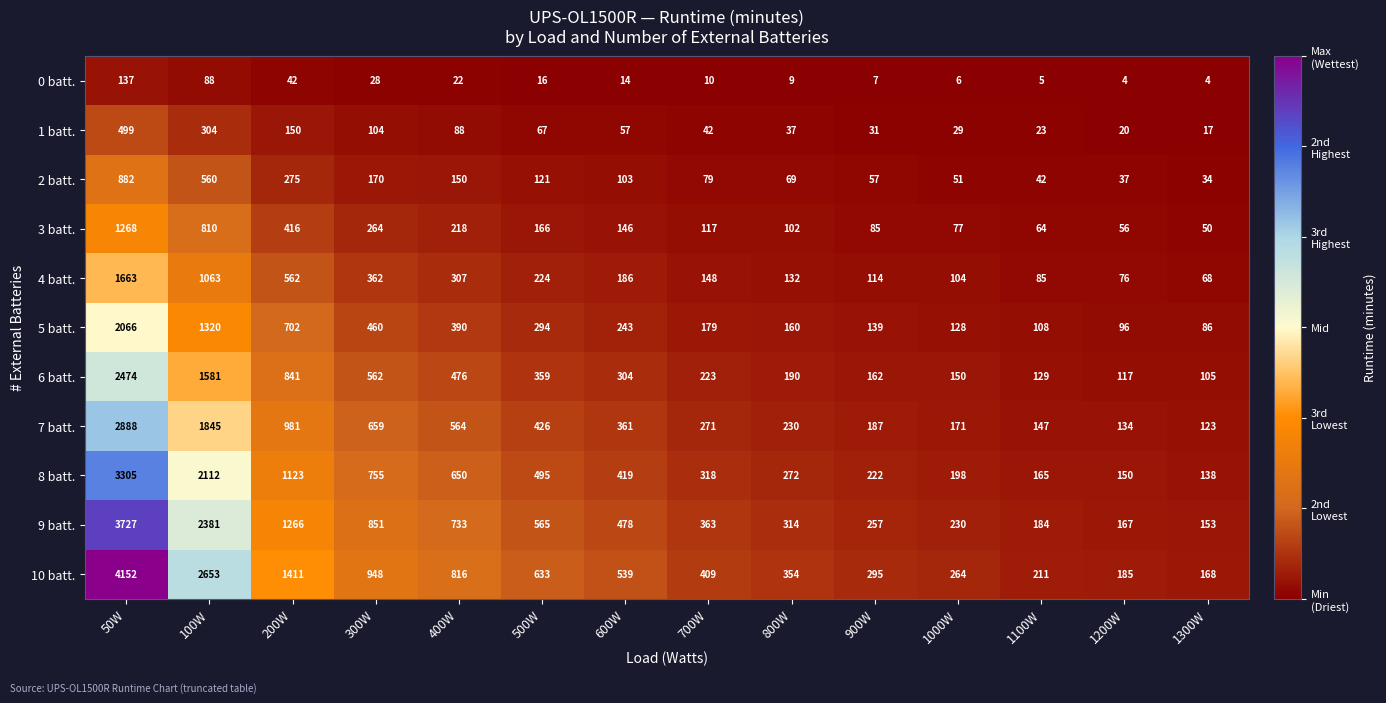

Rank the categories by 2 batt. value from highest to lowest.

50W, 100W, 200W, 300W, 400W, 500W, 600W, 700W, 800W, 900W, 1000W, 1100W, 1200W, 1300W